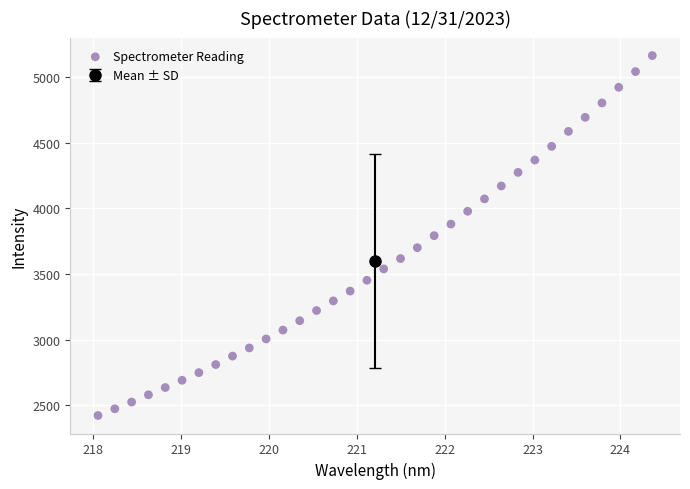

What is the range of X values (max minus min)?

6.3